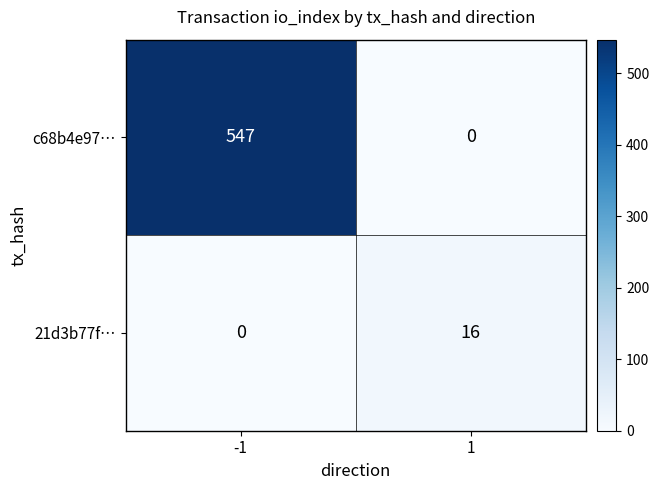

How many data points does each series have?

2